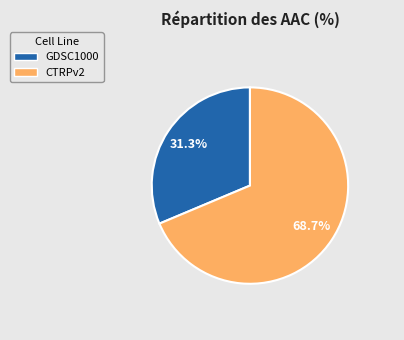

True or false: GDSC1000 accounts for 46% of the total.

False